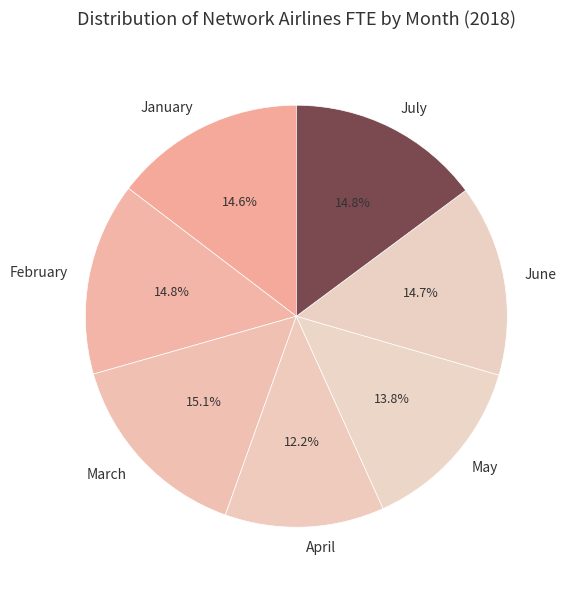

Combined, what portion of the pie is July and April?

27.0%